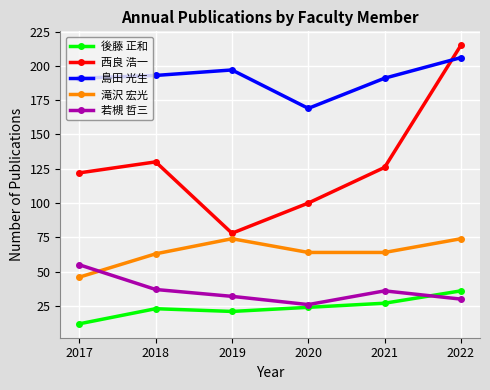

How many lines are shown in the chart?

5